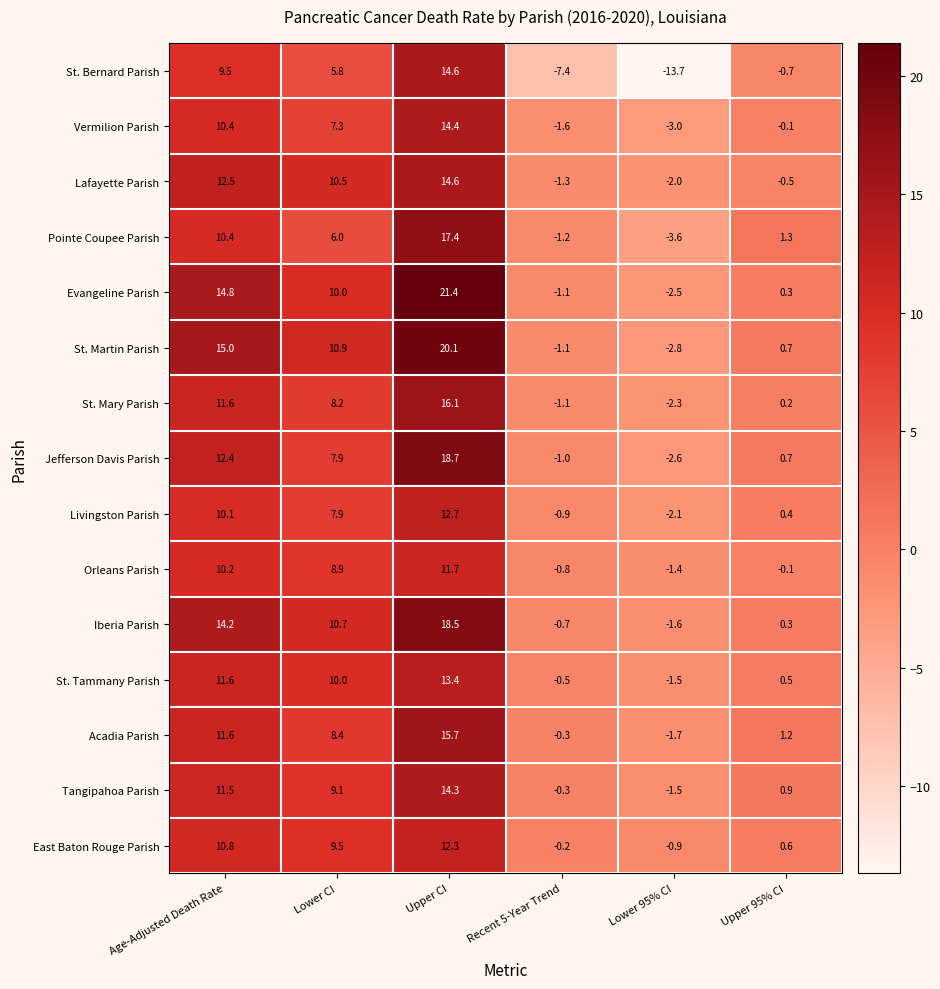

At which label does Acadia Parish reach its peak?

Upper CI